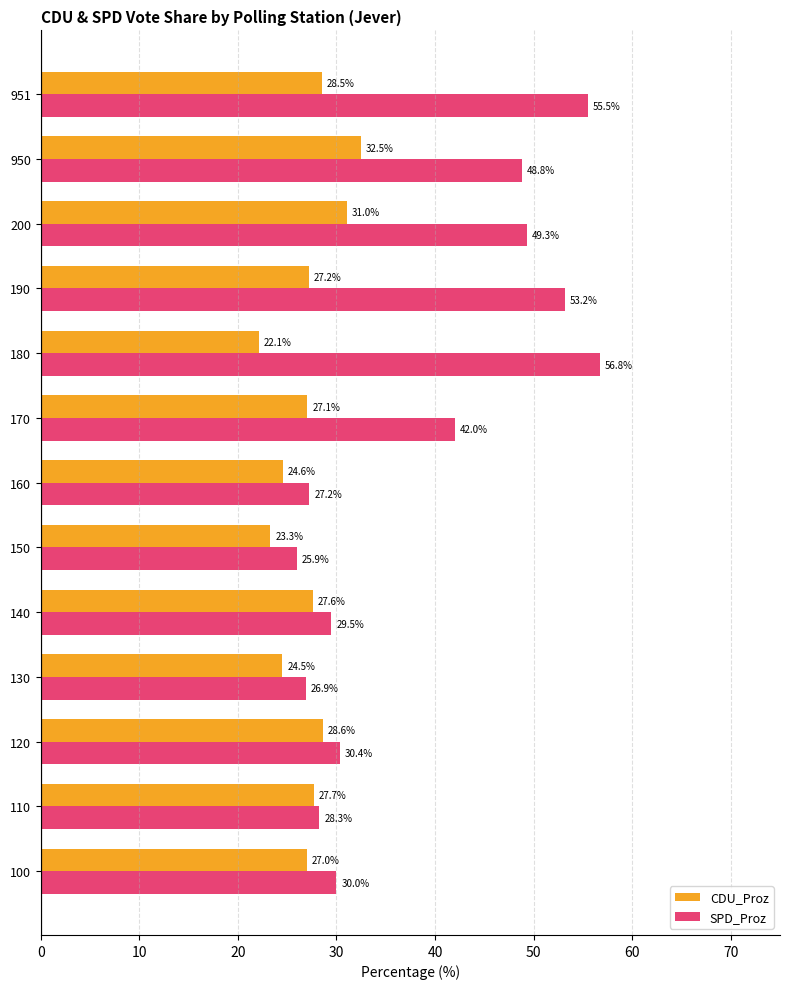

What is the total value across all series at 190?

80.4